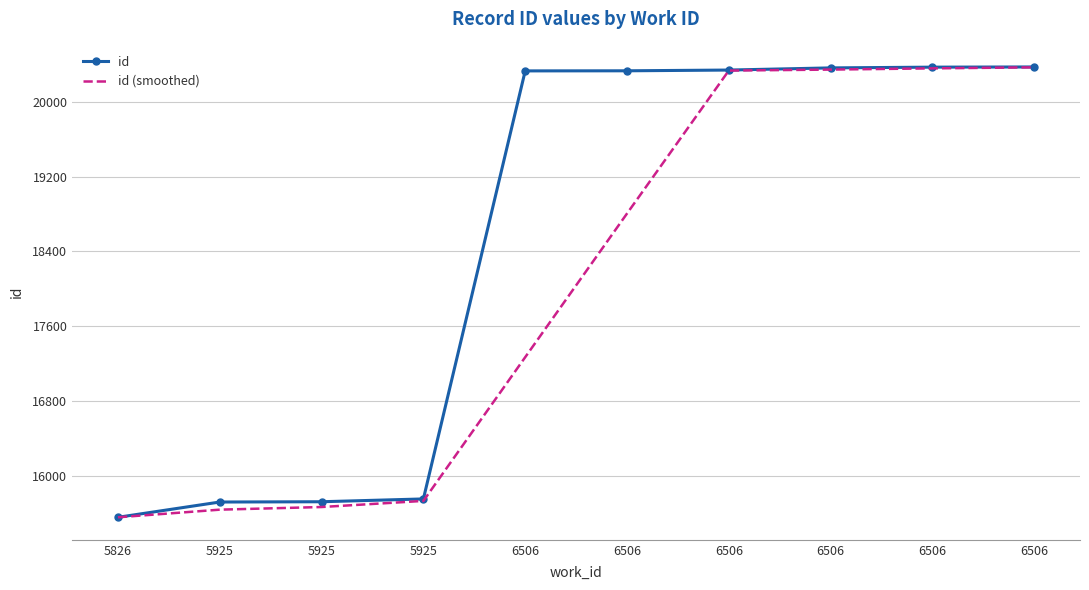

Which series has the largest total across all categories?

id